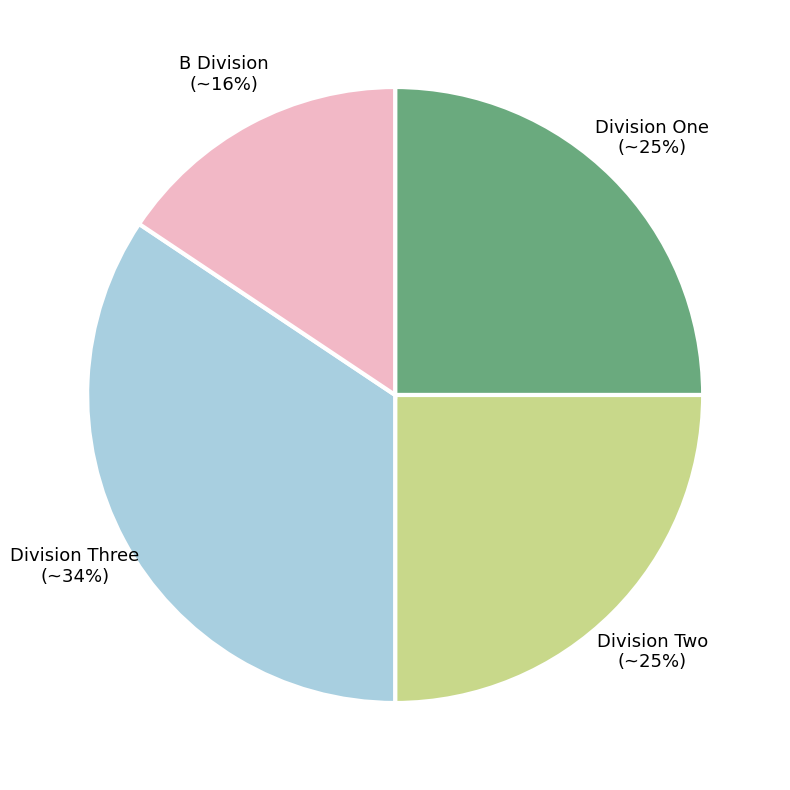

Approximately how many times larger is the value at Division Two compared to Division One?

1.0